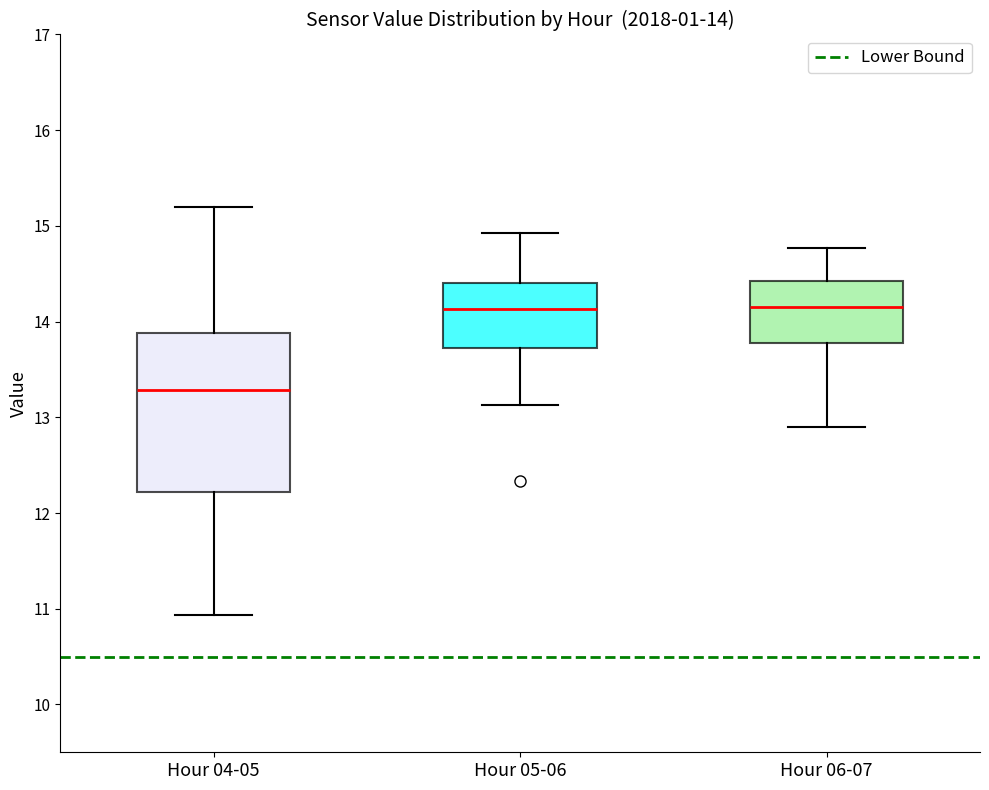

Comparing the boxes themselves (not the whiskers), which one is the tallest?

Hour 04-05